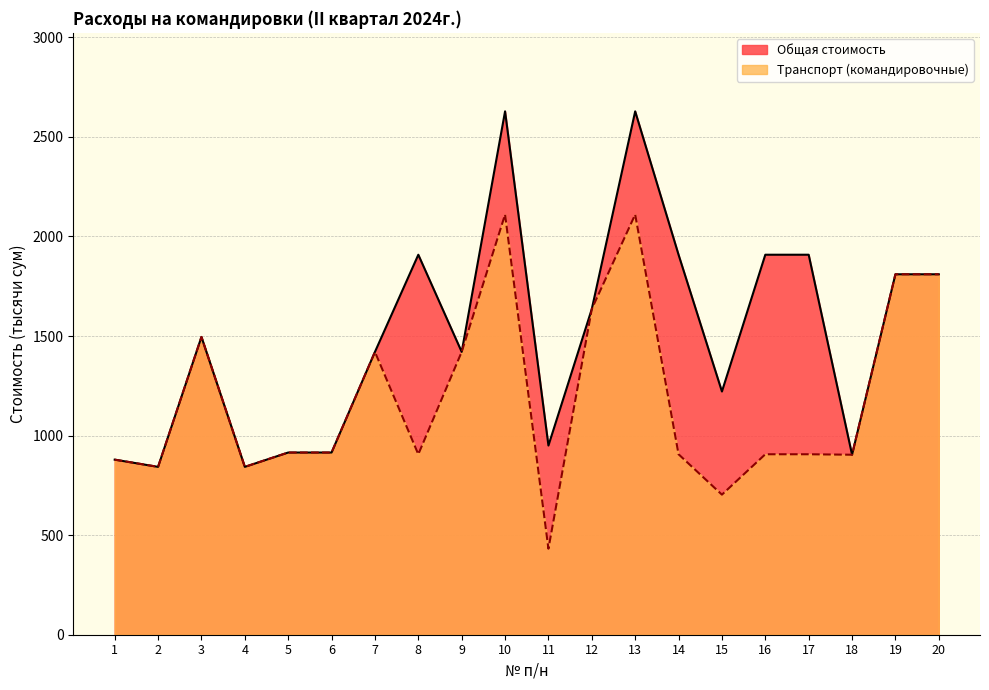

Which series has the largest total across all categories?

Общая стоимость